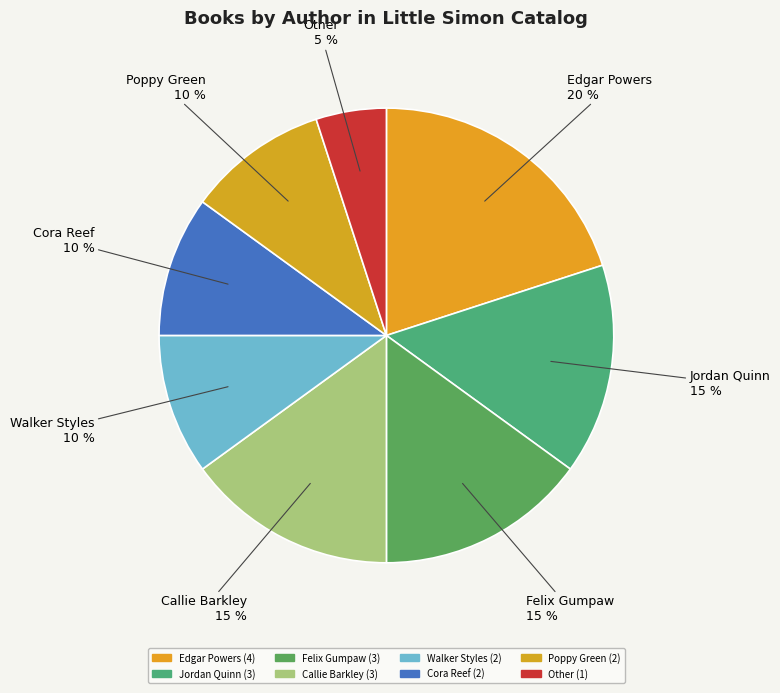

Count the number of slices in the pie.

8